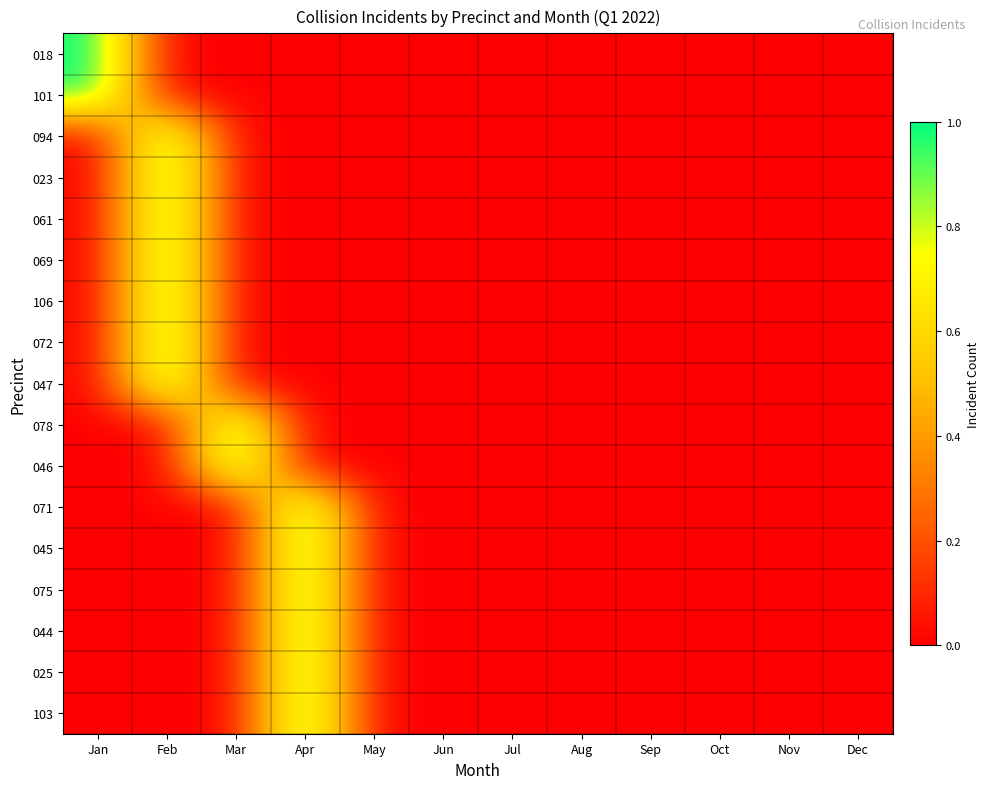

List the series in order of their peak value, lowest first.

018, 101, 094, 023, 061, 069, 106, 072, 047, 078, 046, 071, 045, 075, 044, 025, 103